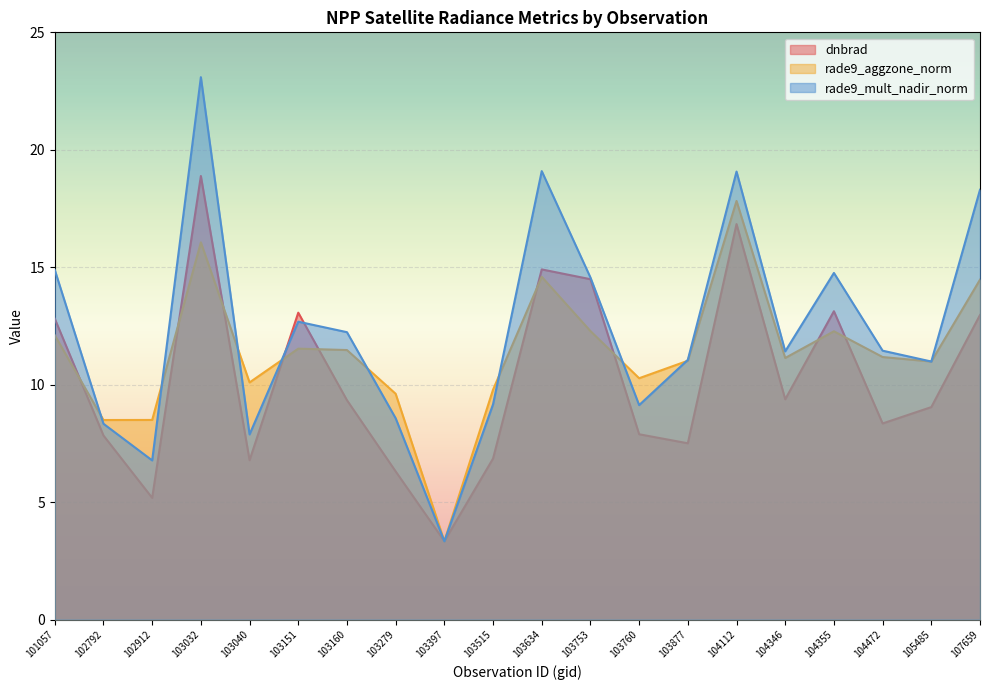

True or false: rade9_aggzone_norm has a value of 23.5 at 103032.

False